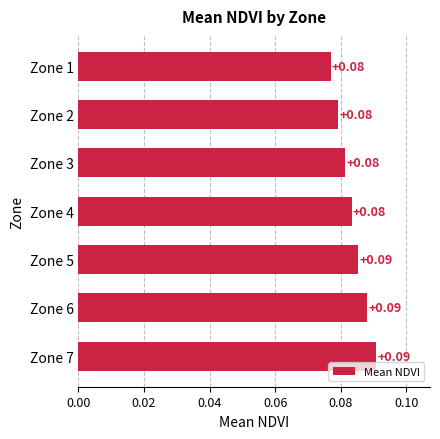

What is the sum of all values?

0.6